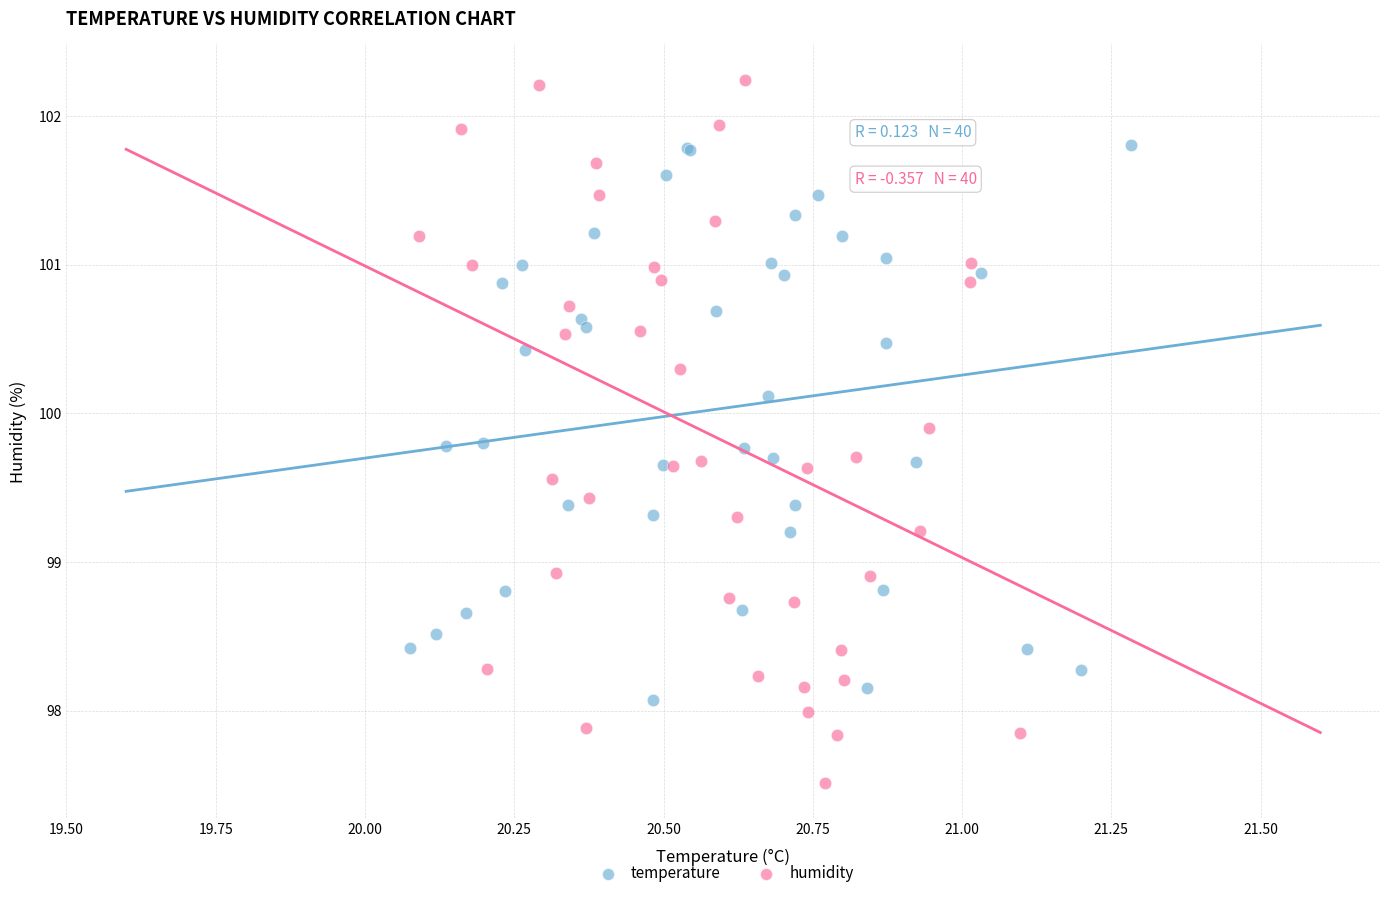

Which series reaches the minimum Y coordinate?

humidity